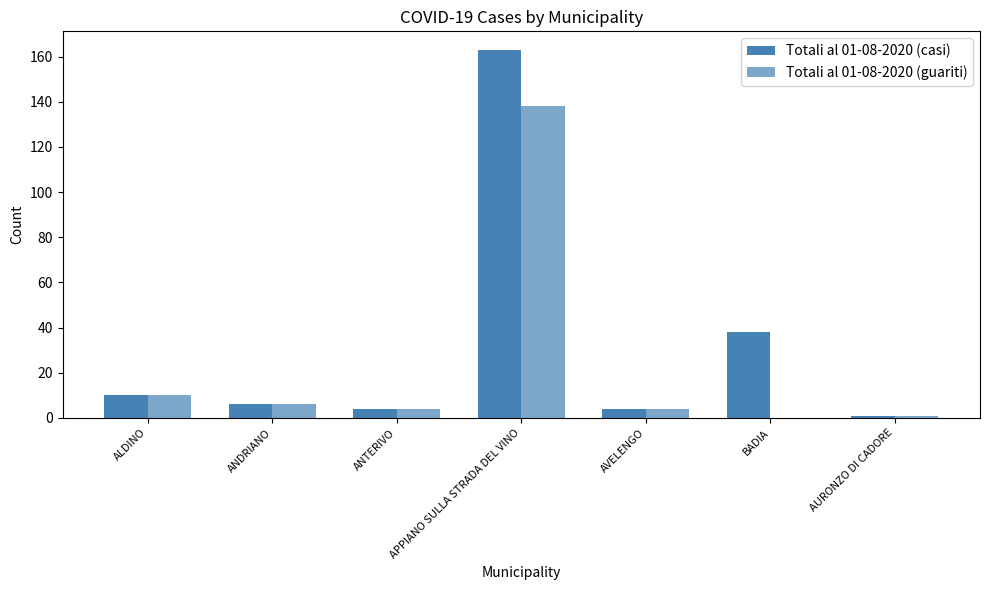

Reading left to right, list all the values displayed in this chart.

Totali al 01-08-2020 (casi): ALDINO=10	ANDRIANO=6	ANTERIVO=4	APPIANO SULLA STRADA DEL VINO=163	AVELENGO=4	BADIA=38	AURONZO DI CADORE=1
Totali al 01-08-2020 (guariti): ALDINO=10	ANDRIANO=6	ANTERIVO=4	APPIANO SULLA STRADA DEL VINO=138	AVELENGO=4	BADIA=0	AURONZO DI CADORE=1